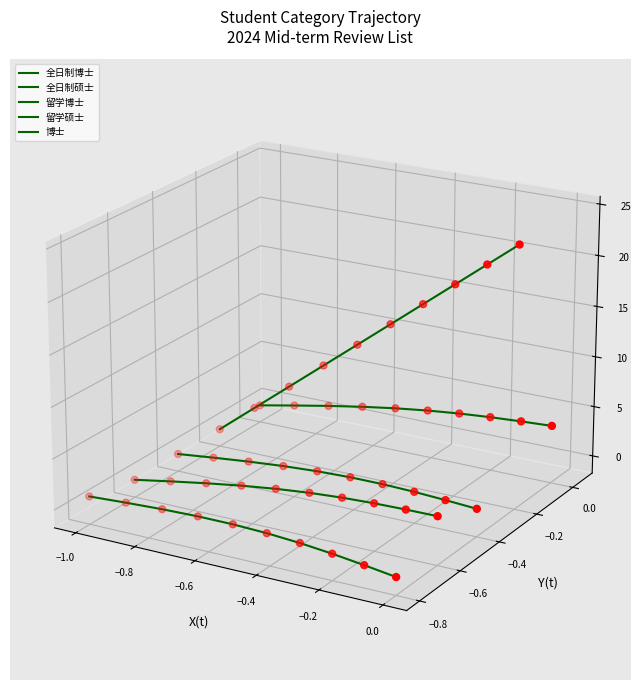

Which series has the largest total across all categories?

全日制硕士